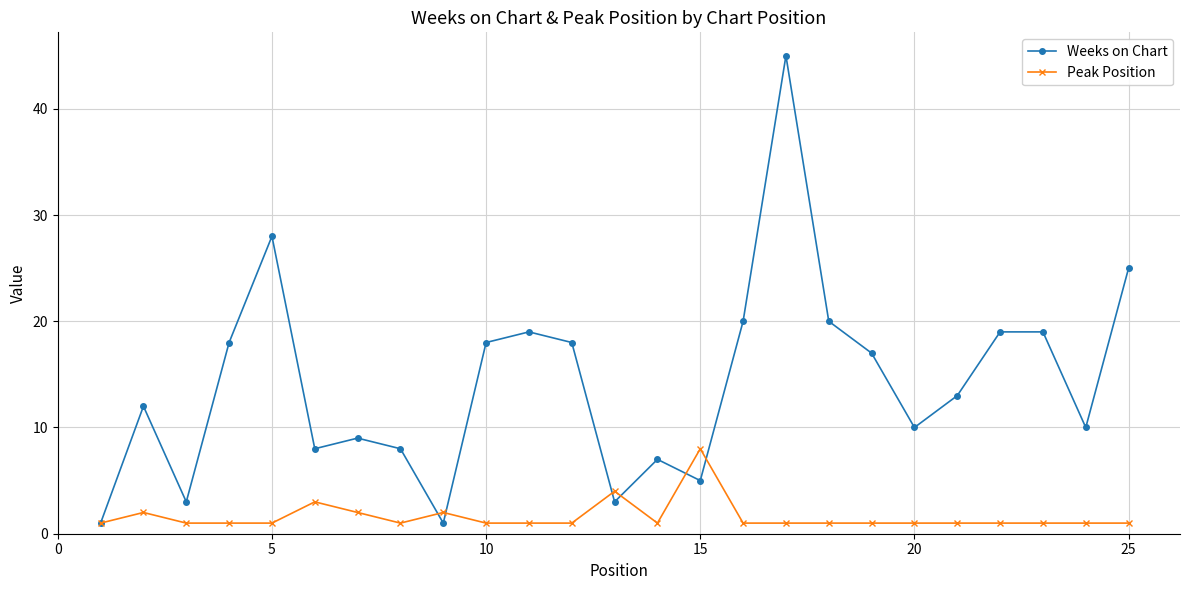

How many interior local valleys does the Weeks on Chart series have?

7